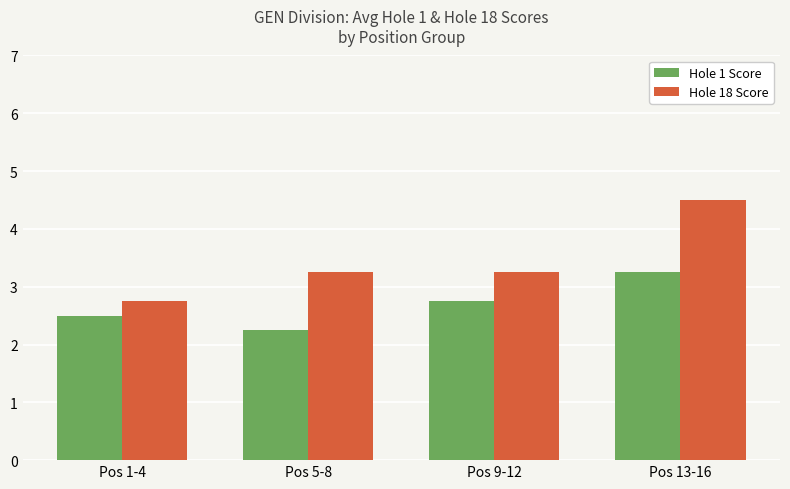

What is the difference between the Hole 1 Score values at Pos 9-12 and Pos 5-8?

0.5